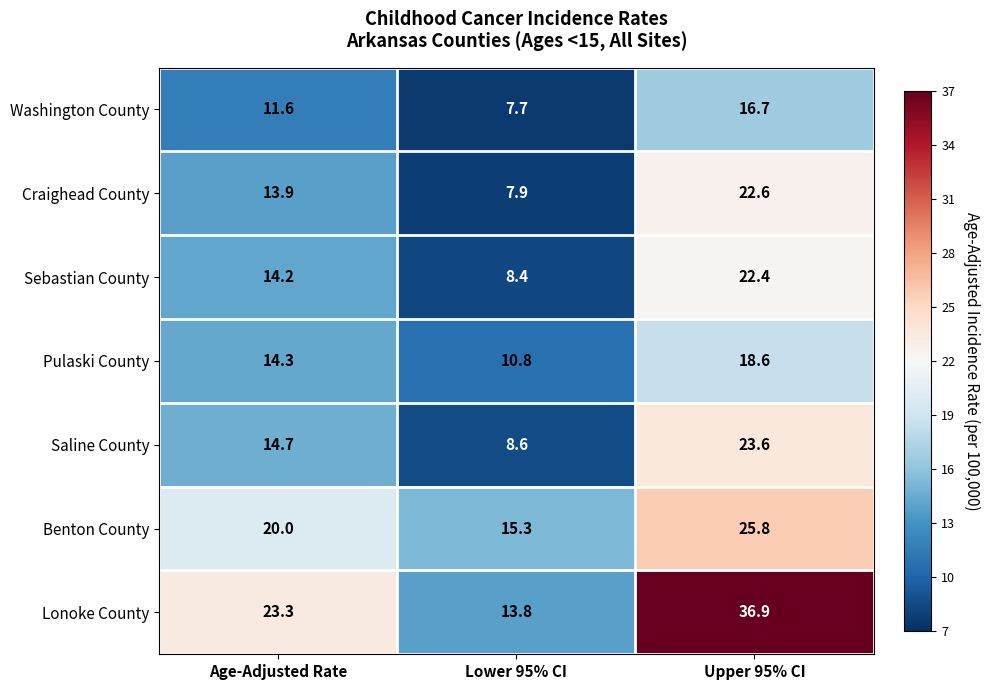

How many data points does each series have?

3